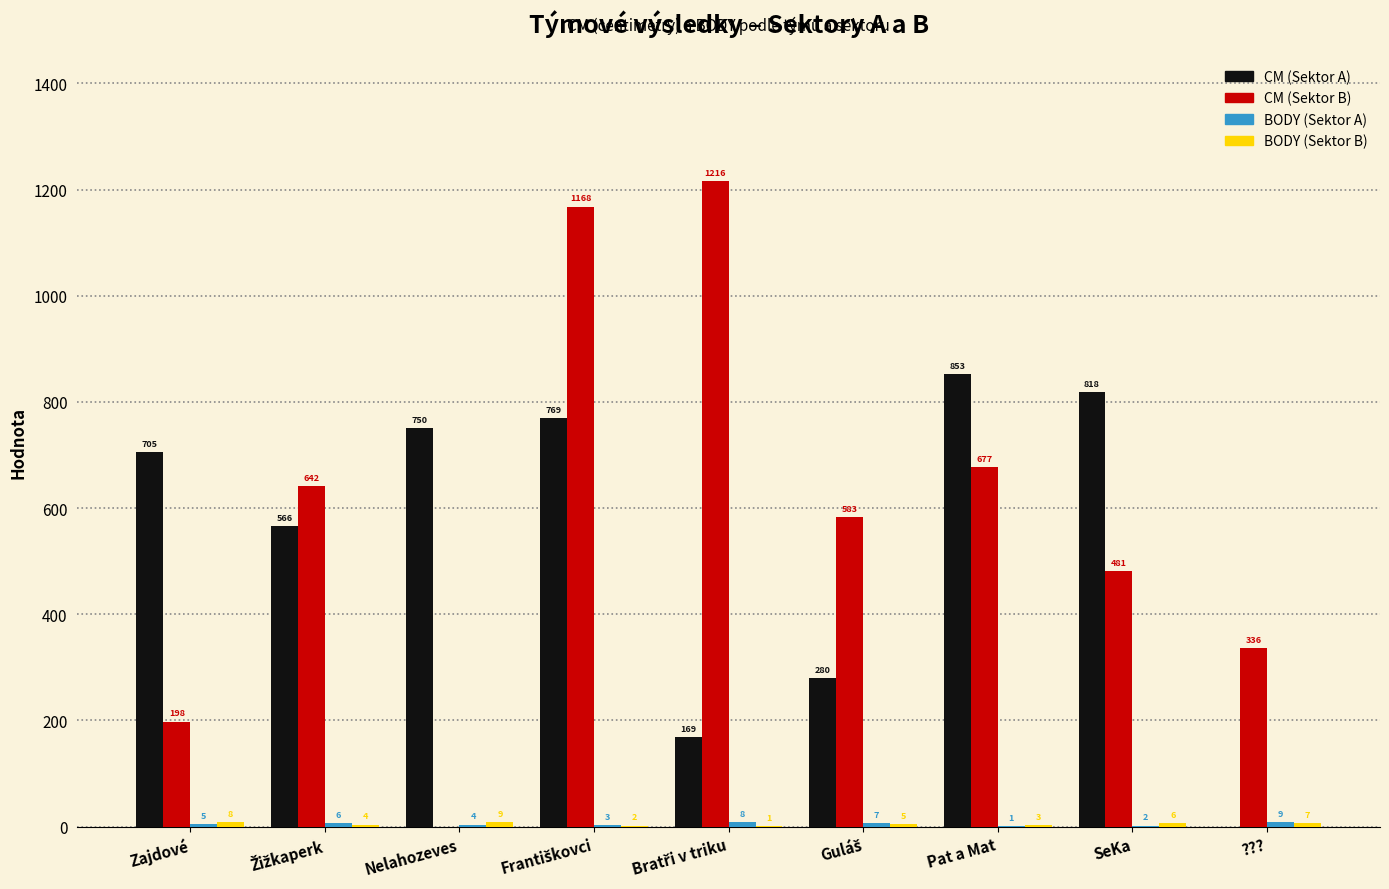

The value of CM (Sektor A) at Pat a Mat is 853. True or false?

True